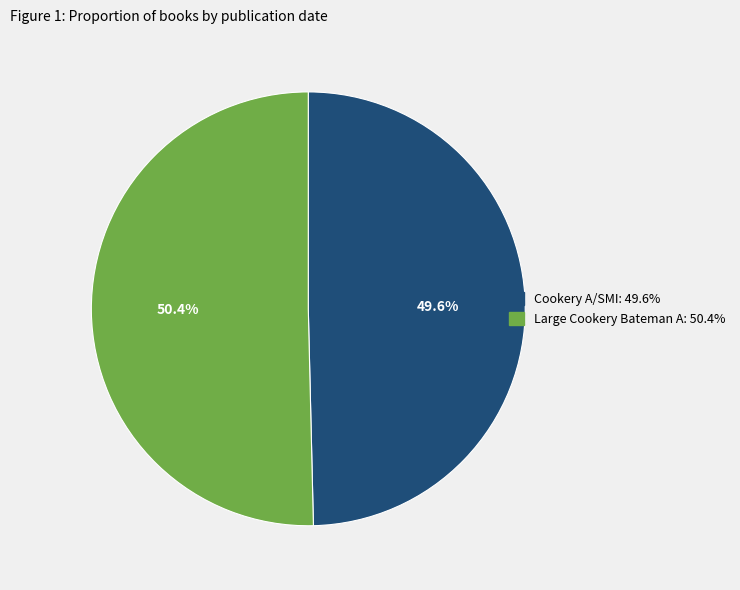

What is the largest slice in the pie chart?

Large Cookery Bateman A